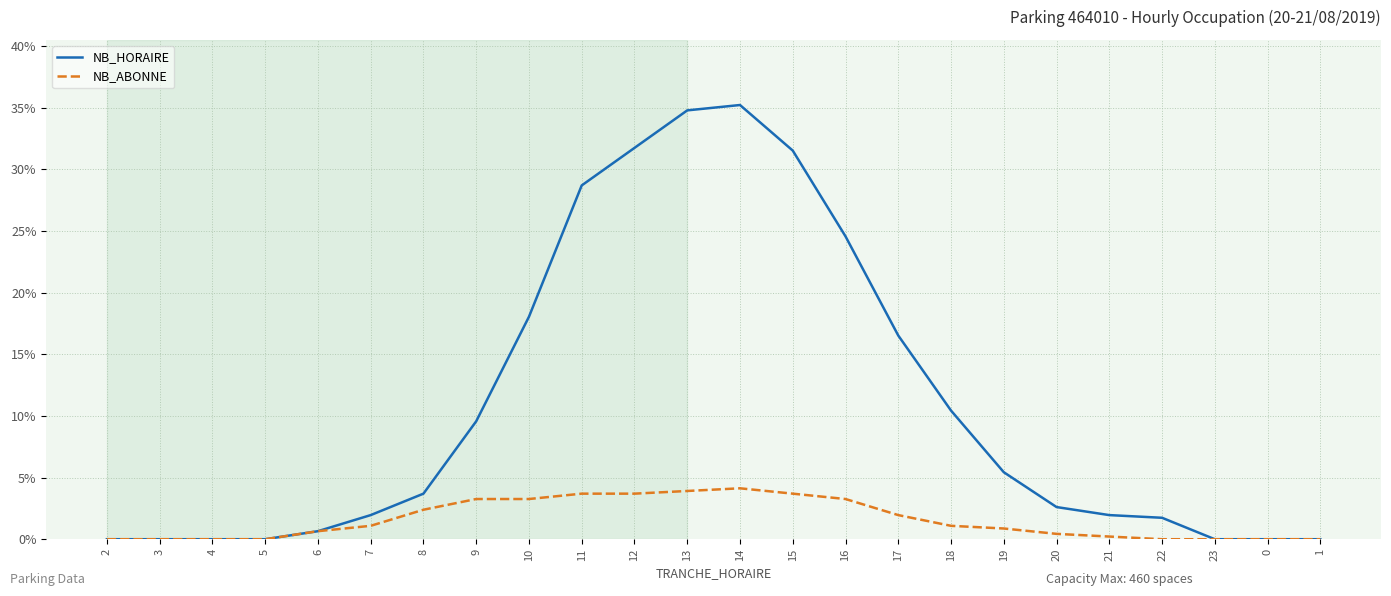

Does the chart display data point markers on the line(s)?

No